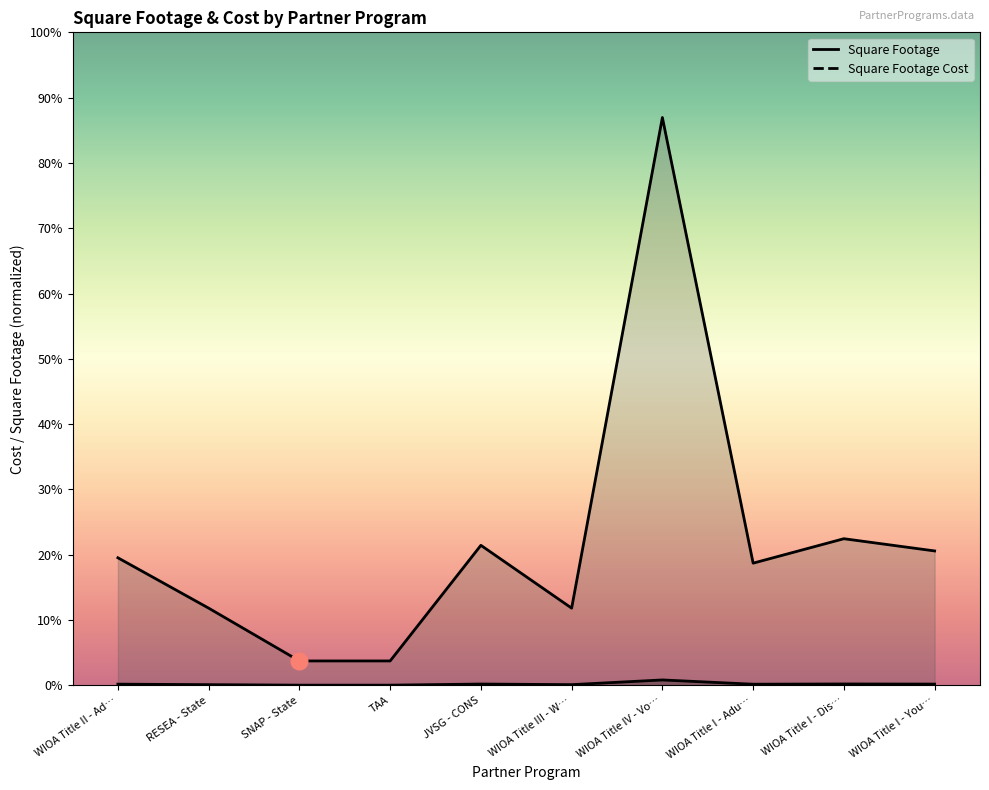

Is it true that Square Footage equals 500.0 at WIOA Title I - Adu…?

True